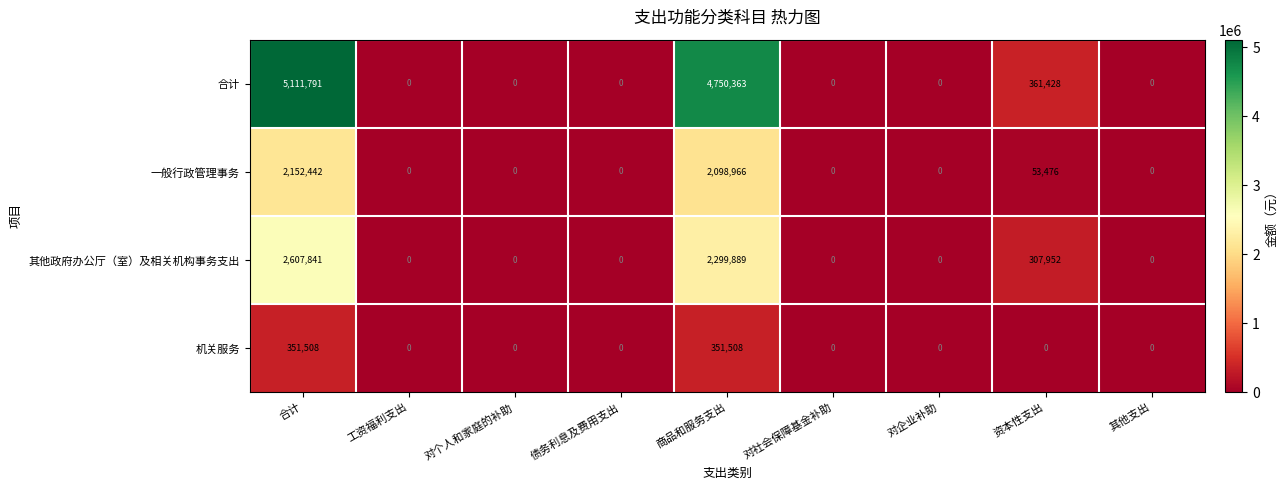

At which label does 合计 reach its peak?

合计